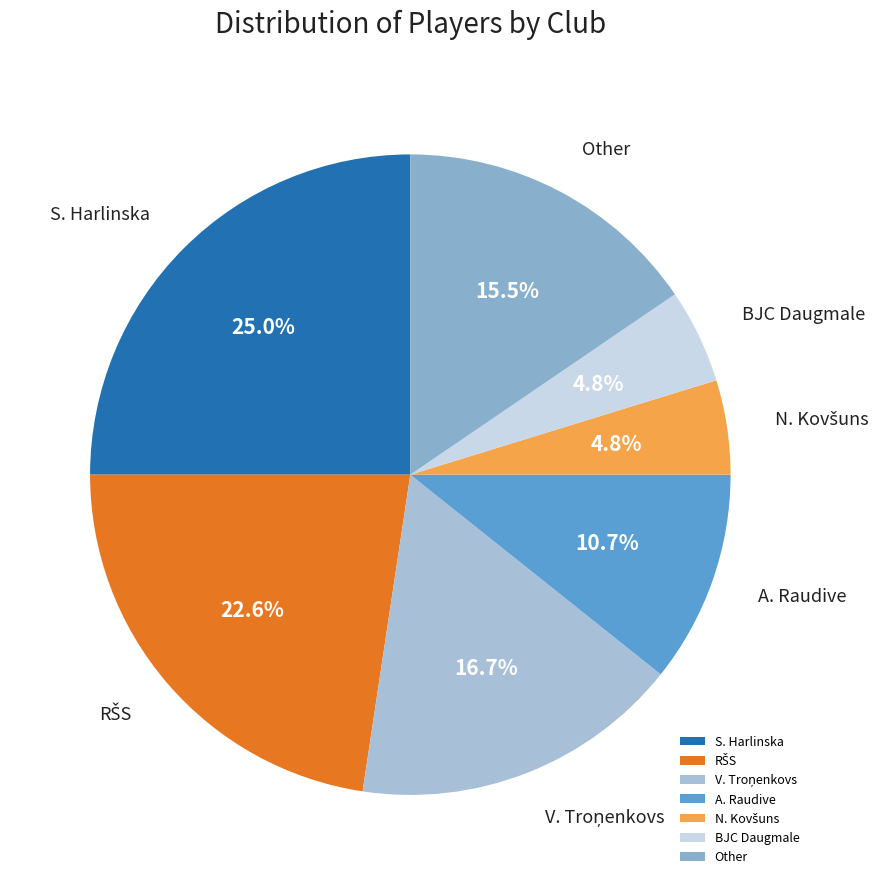

What percentage is NOT represented by BJC Daugmale?

95.2%